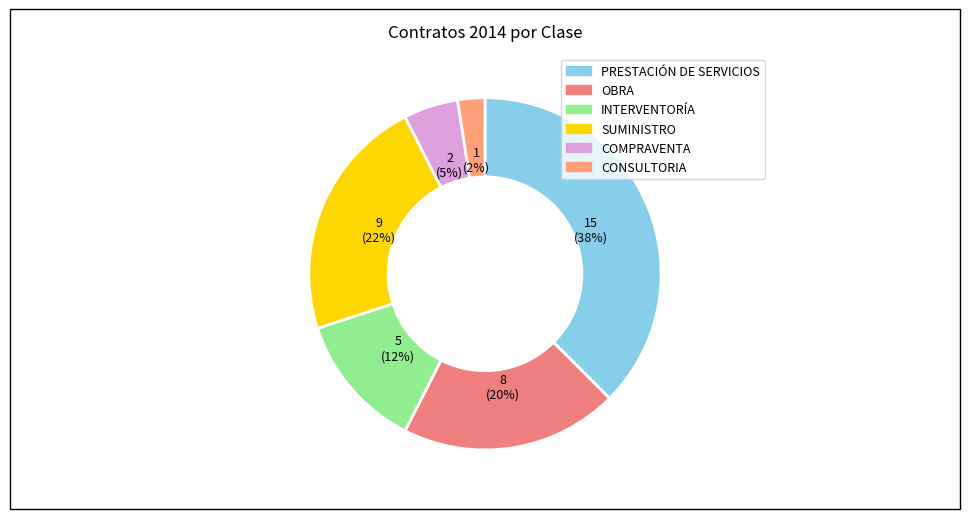

How much of the chart is everything except CONSULTORIA?

97.5%